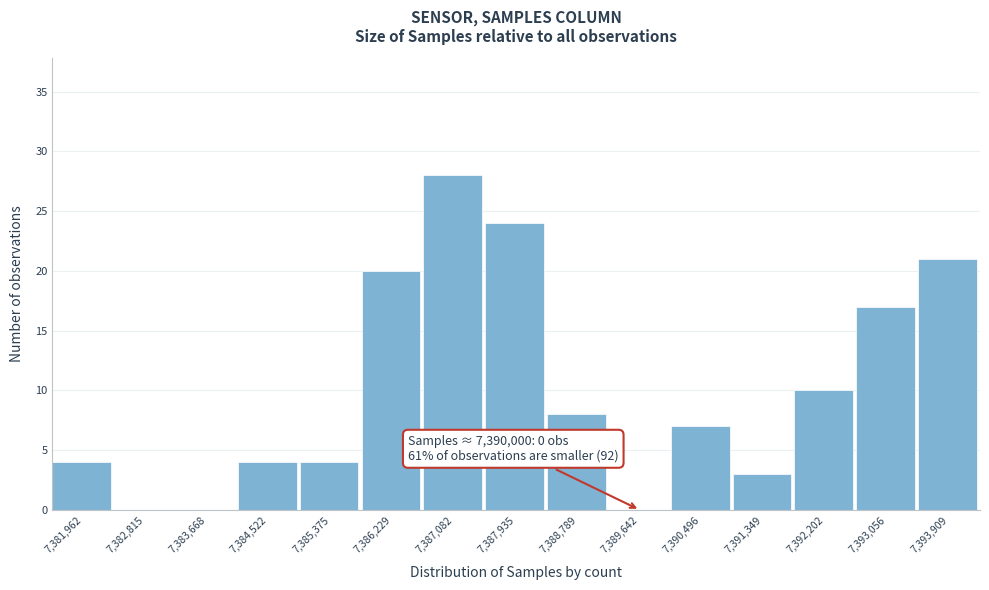

Reading left to right, list all the values displayed in this chart.

7,381,962=4	7,382,815=0	7,383,668=0	7,384,522=4	7,385,375=4	7,386,229=20	7,387,082=28	7,387,935=24	7,388,789=8	7,389,642=0	7,390,496=7	7,391,349=3	7,392,202=10	7,393,056=17	7,393,909=21